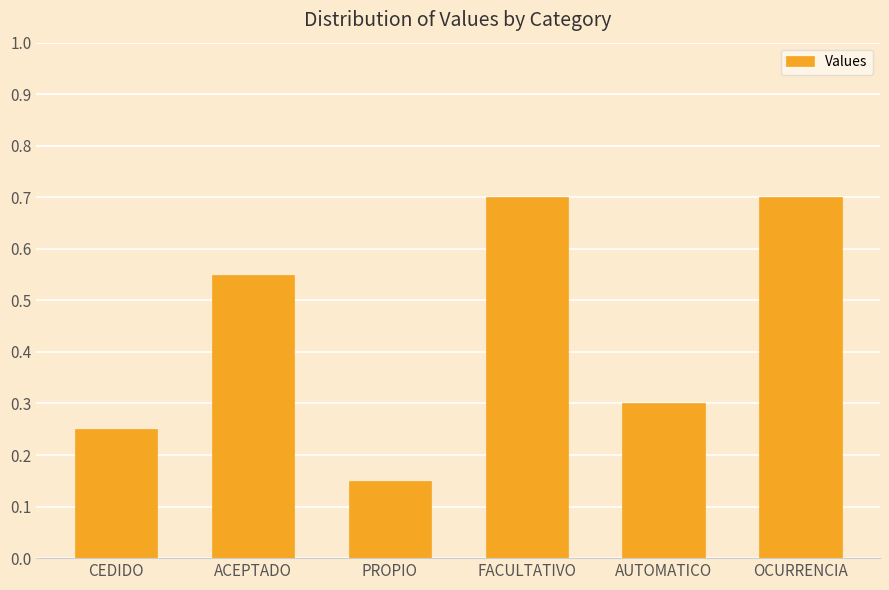

Is it true that the value at OCURRENCIA is 1.1?

False